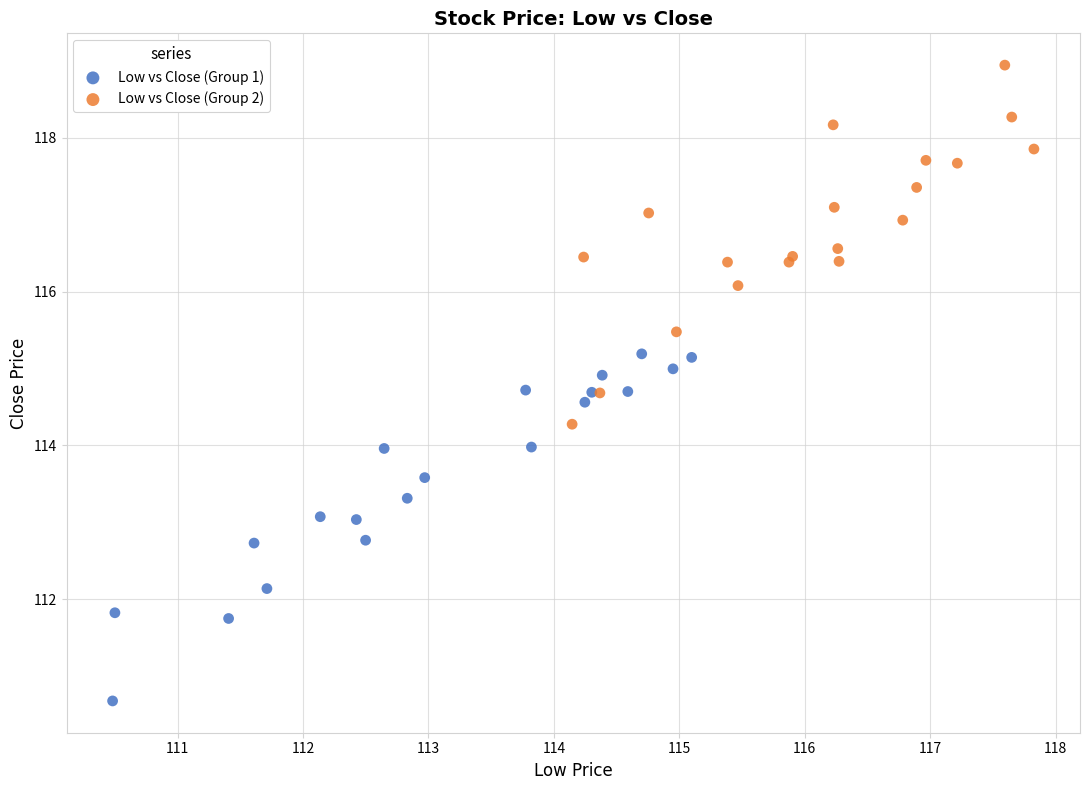

What are all the series names shown in the legend?

Low vs Close (Group 1), Low vs Close (Group 2)